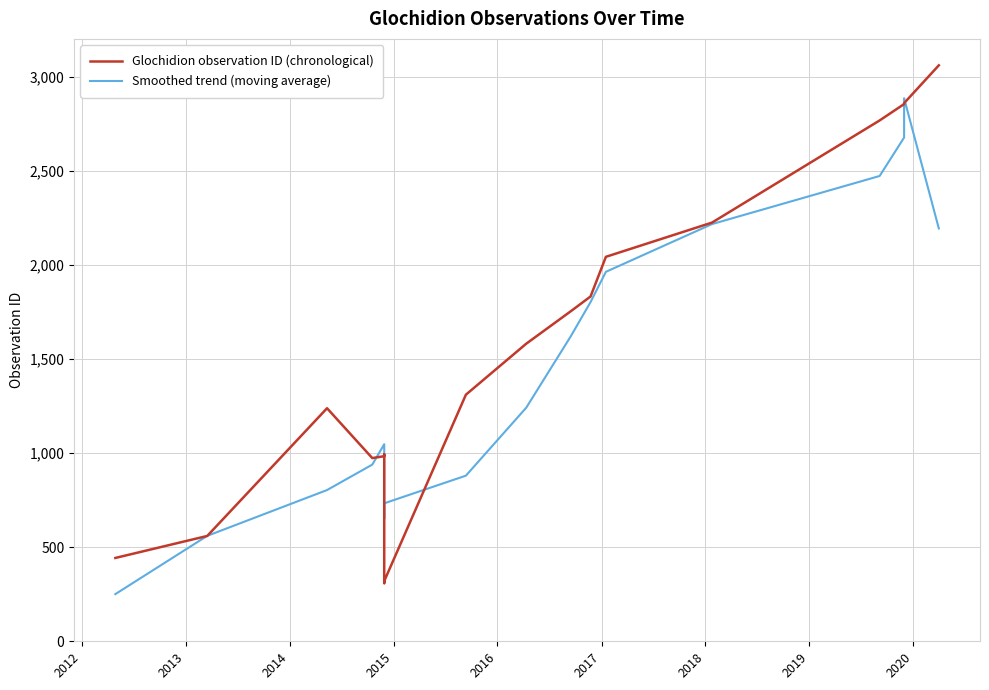

Count the number of data series in this chart.

2